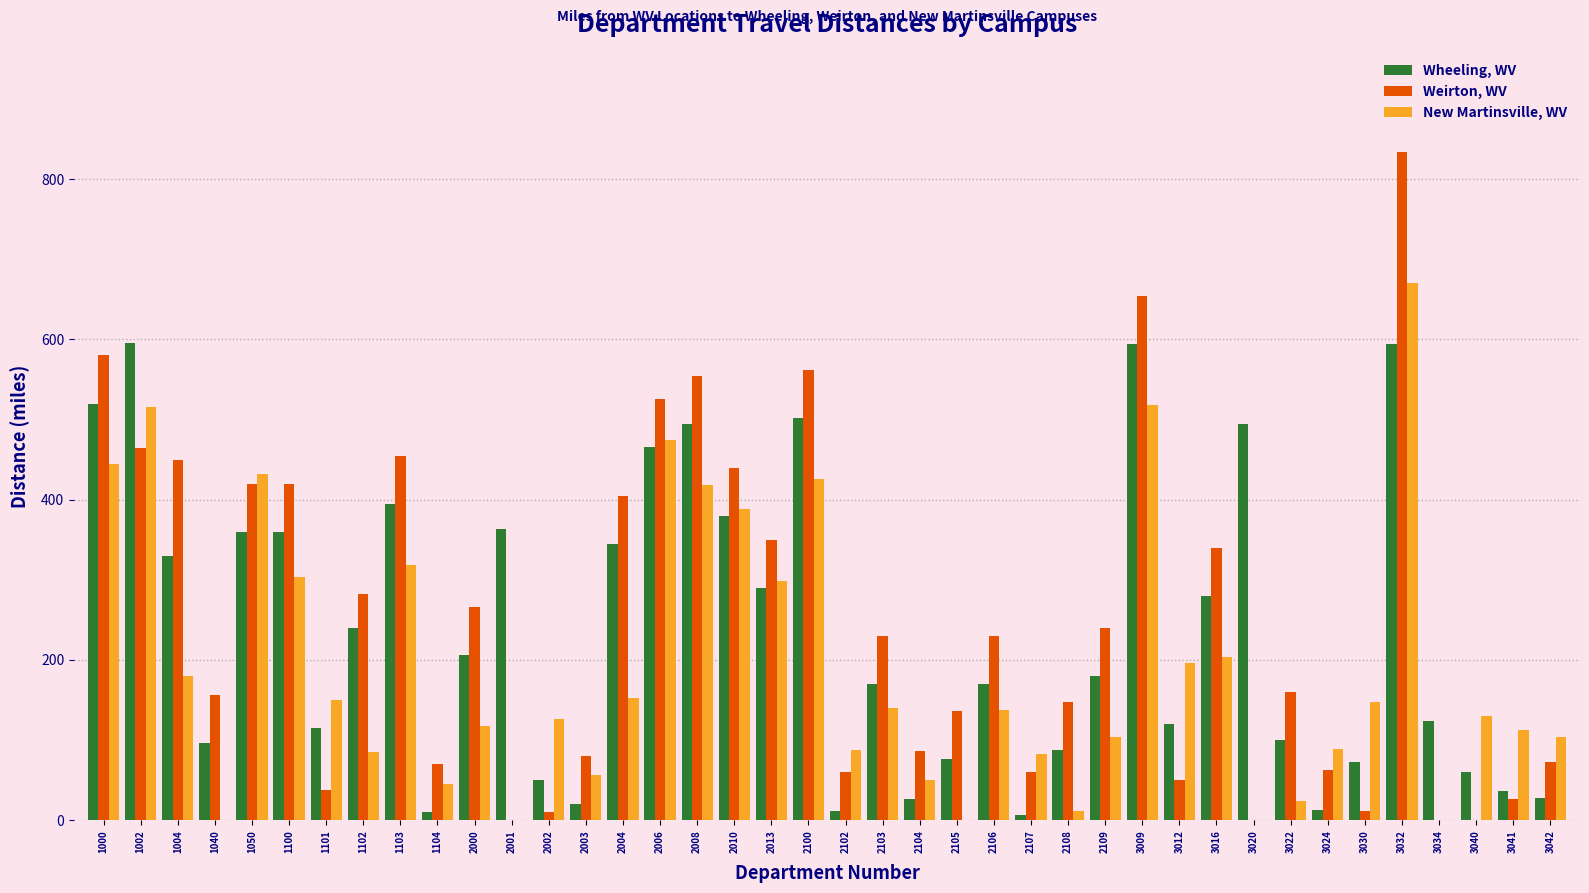

Between 1050 and 3022, which series saw the biggest shift?

New Martinsville, WV